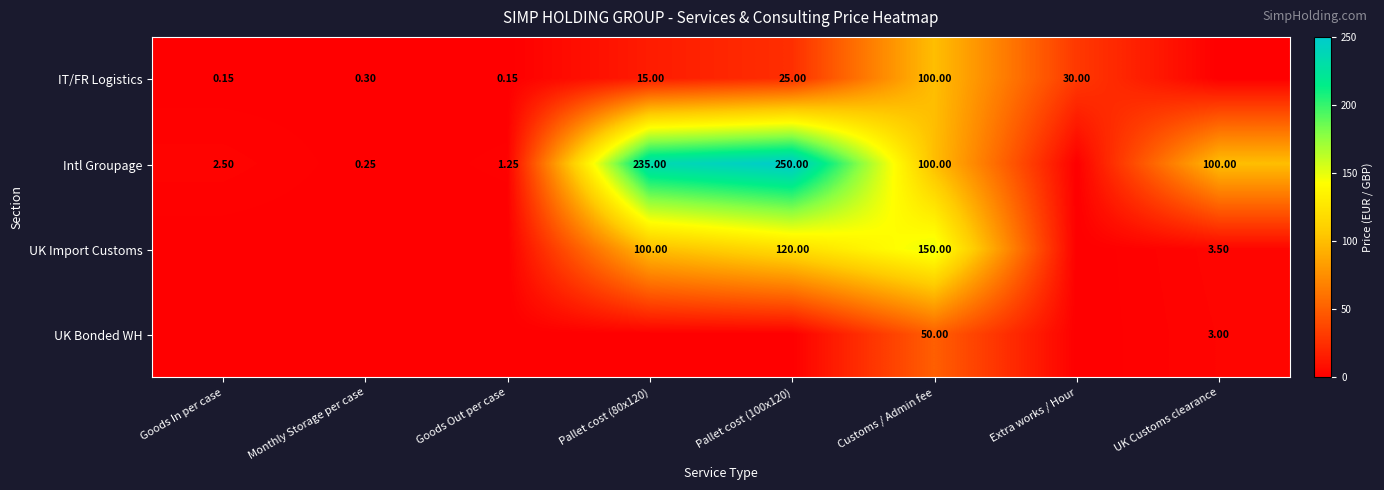

Is the value of Intl Groupage at UK Customs clearance greater than the value of IT/FR Logistics at Pallet cost (100x120)?

Yes